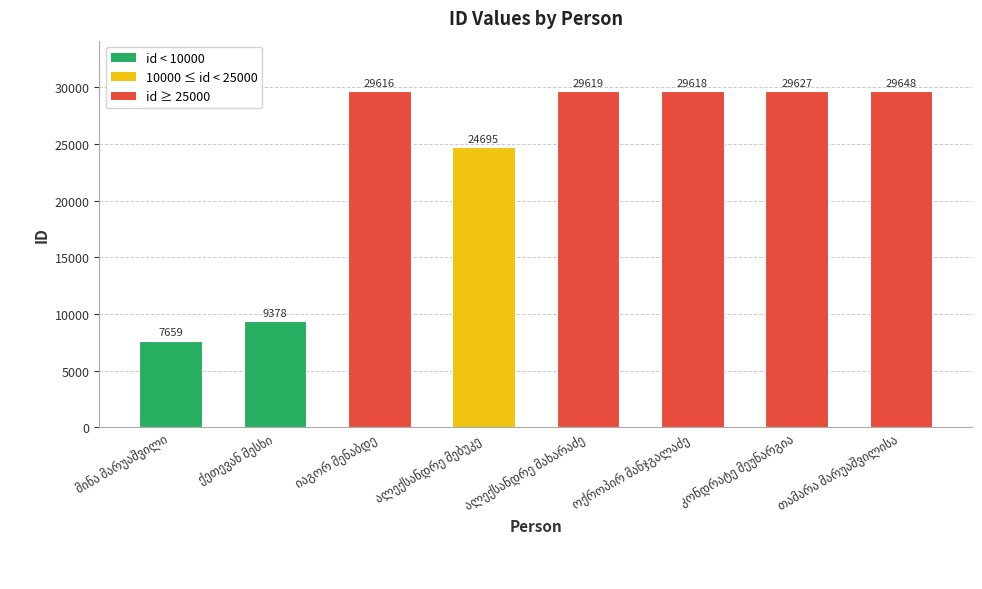

What is the value of the 6th bar from the left?

29618